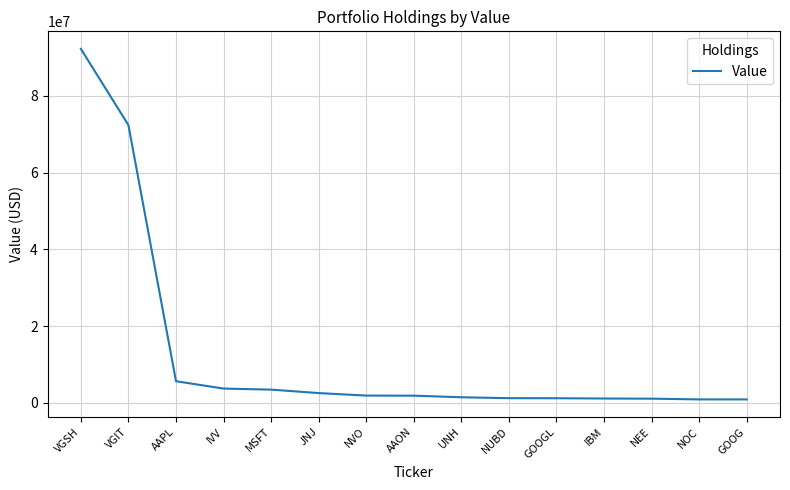

What is the sum of all values?

191217450